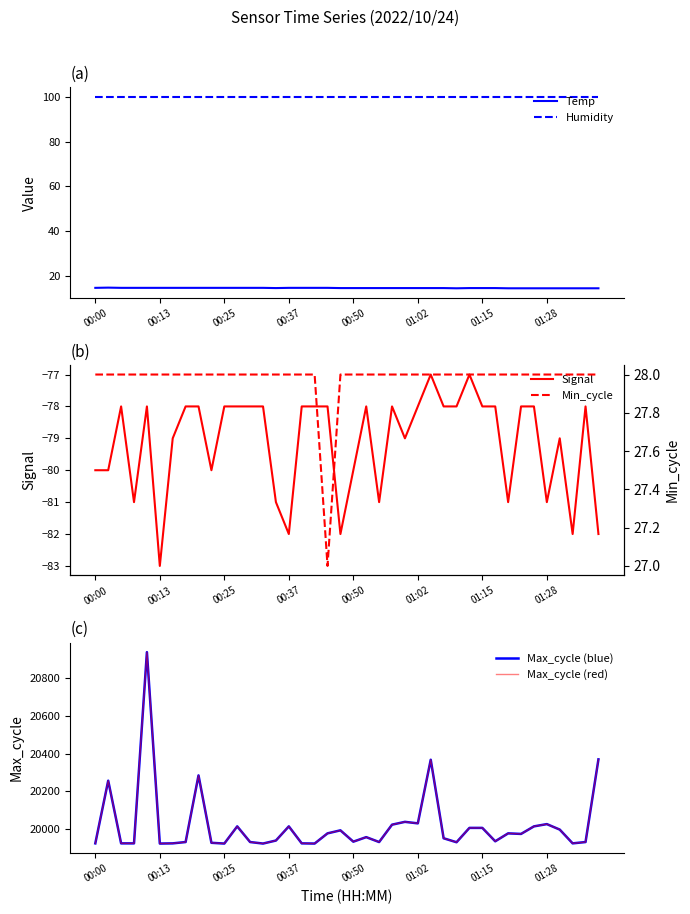

Does the chart have visible grid lines?

No